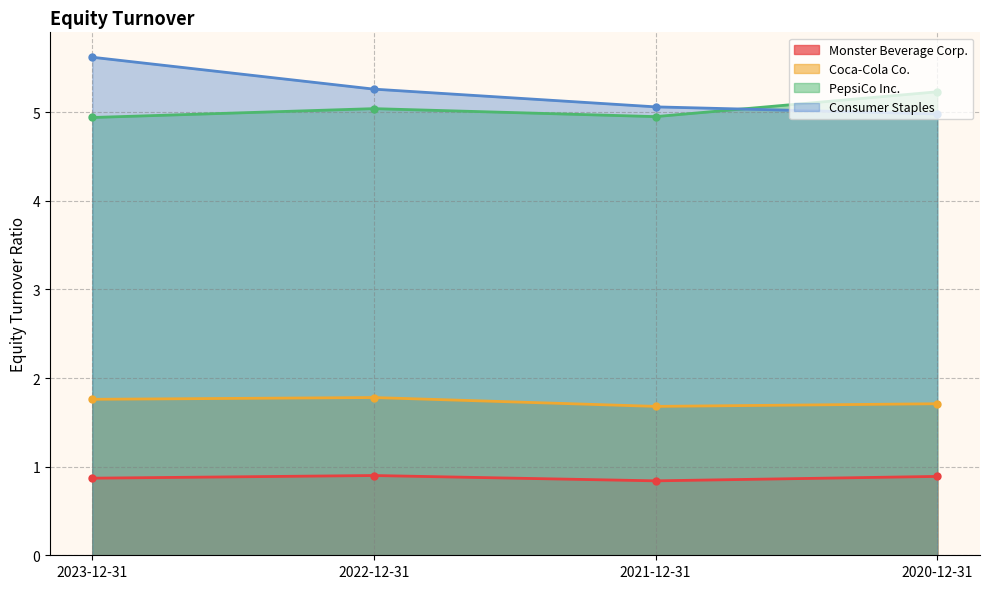

True or false: Monster Beverage Corp. and Coca-Cola Co. cross at least once.

False